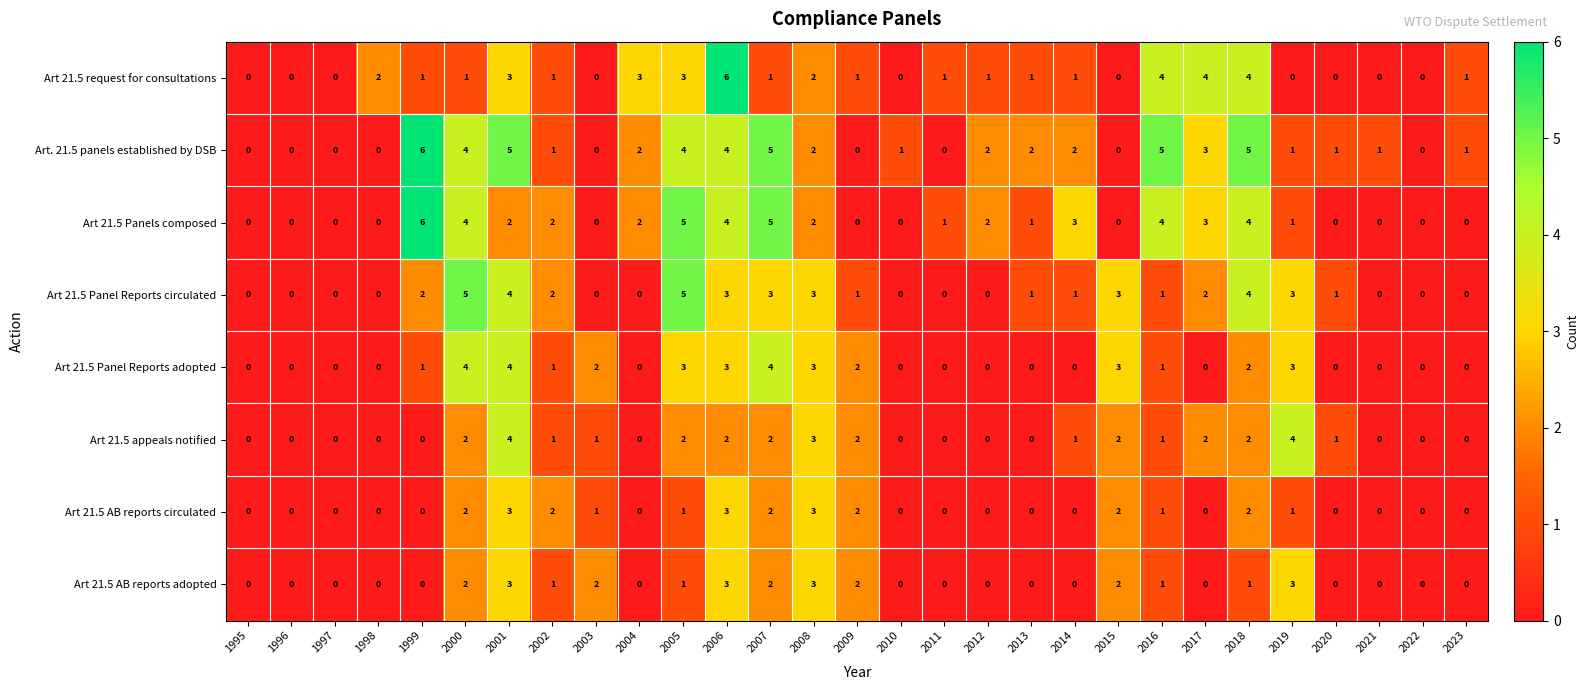

The Art 21.5 appeals notified series shows 2 at 1997. True or false?

False